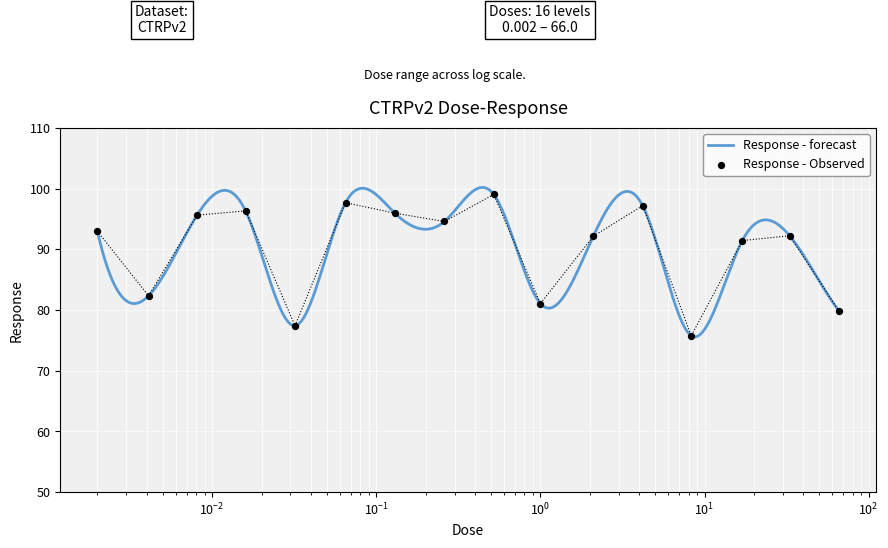

What is the change in value from 0.26 to 17.0?

-3.1